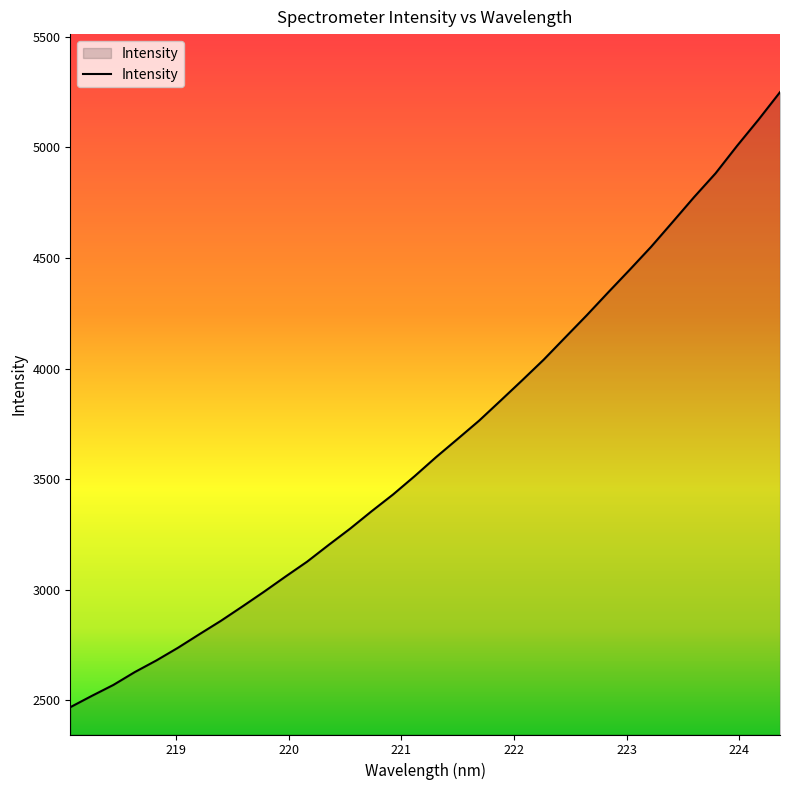

What is the minimum value shown in the chart?

2468.7